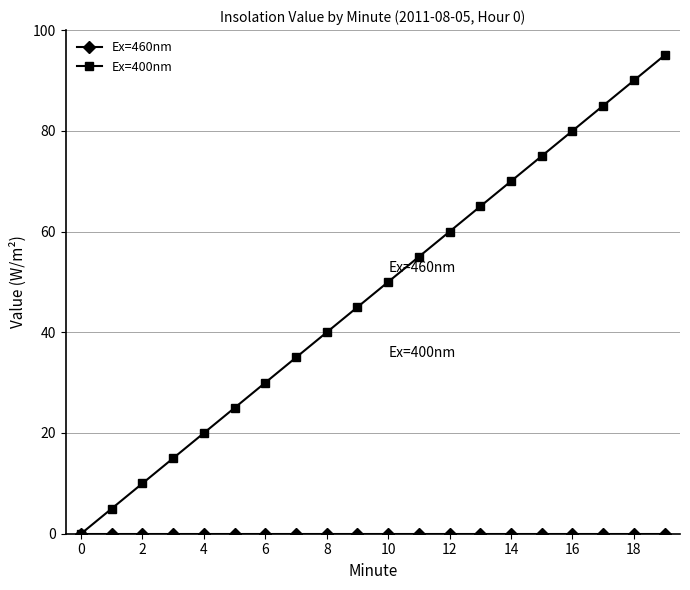

Which series has the widest spread of values?

Ex=400nm